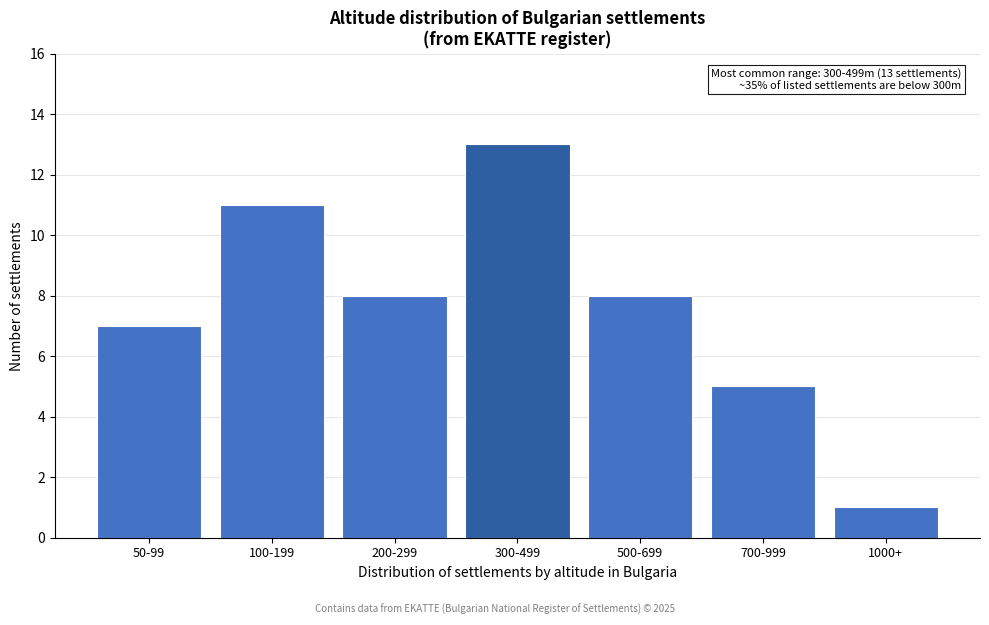

Reading left to right, list all the values displayed in this chart.

50-99=7	100-199=11	200-299=8	300-499=13	500-699=8	700-999=5	1000+=1